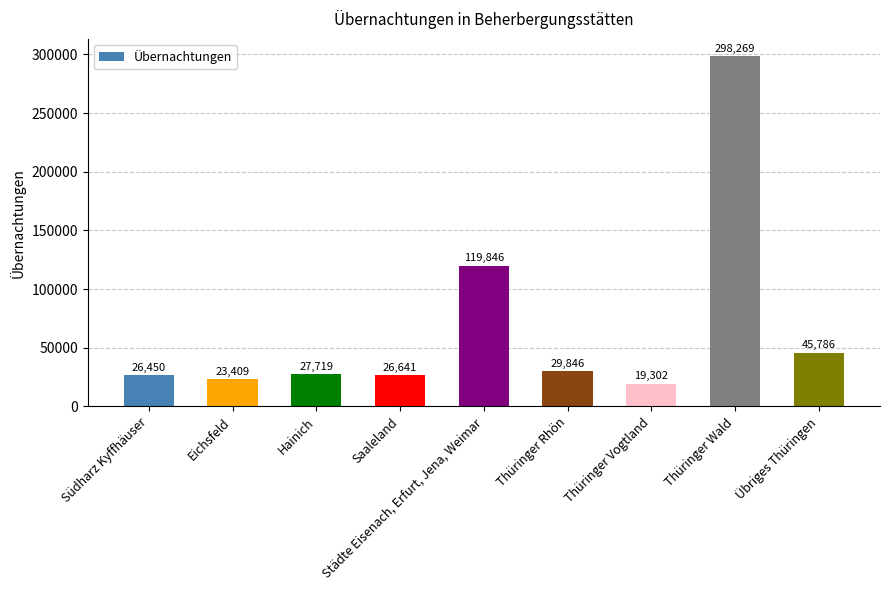

How many data points are less than 27719?

4